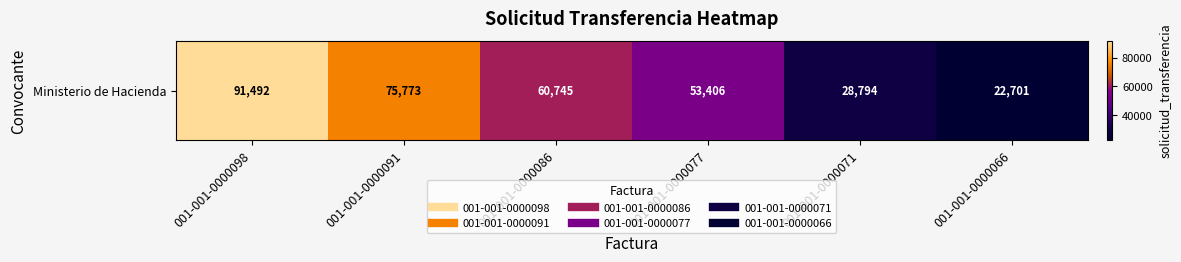

How many values exceed 60745?

2